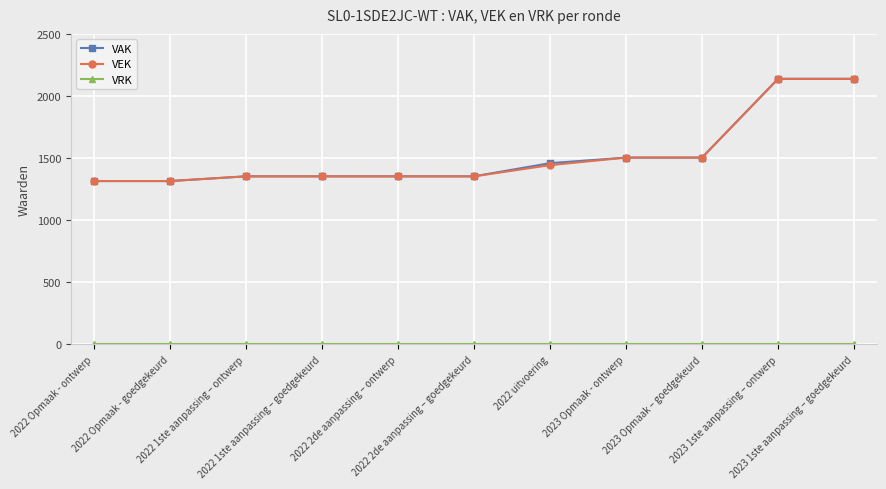

Is it true that VAK equals 1353 at 2022 1ste aanpassing – goedgekeurd?

True